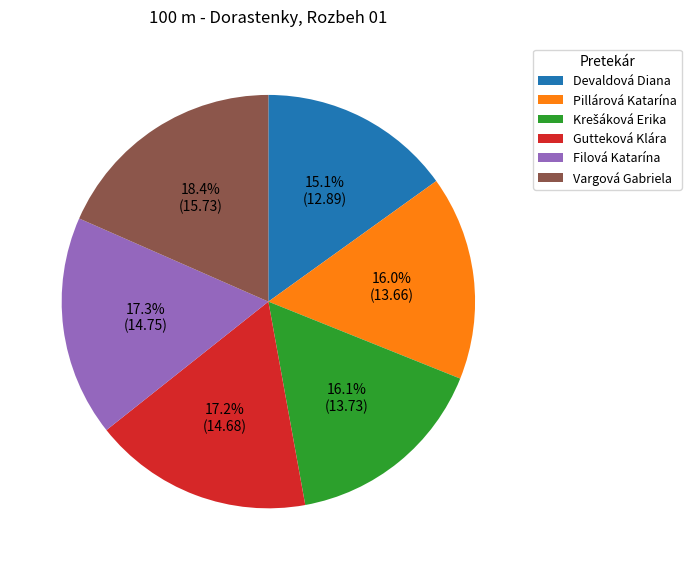

Approximately how many times larger is the value at Filová Katarína compared to Gutteková Klára?

1.0